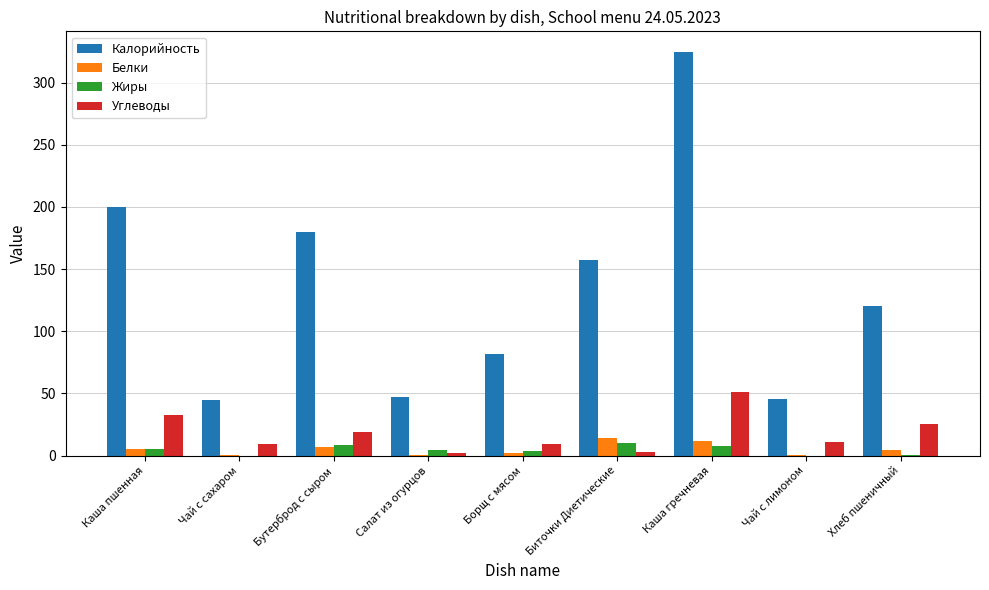

What is the sum of all Жиры values?

41.2